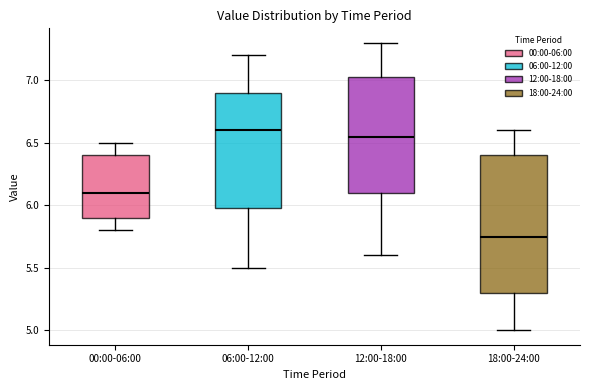

Comparing the boxes themselves (not the whiskers), which one is the tallest?

18:00-24:00